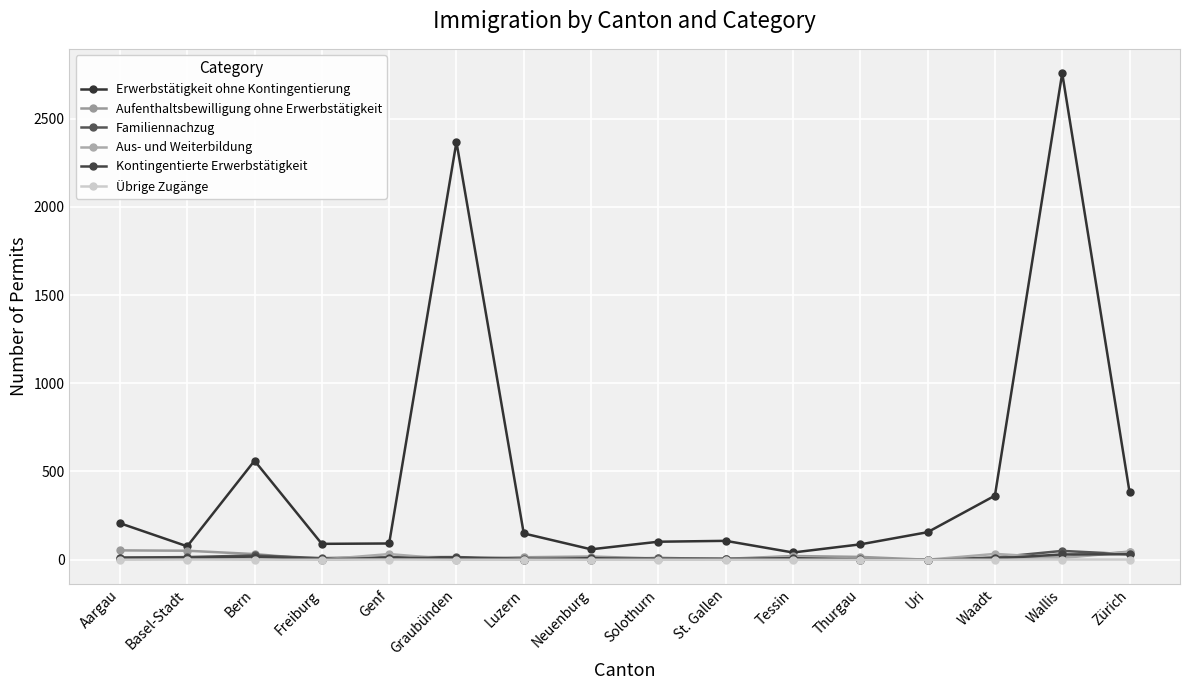

What value does the Aufenthaltsbewilligung ohne Erwerbstätigkeit series have at Tessin, to the nearest 5?

20